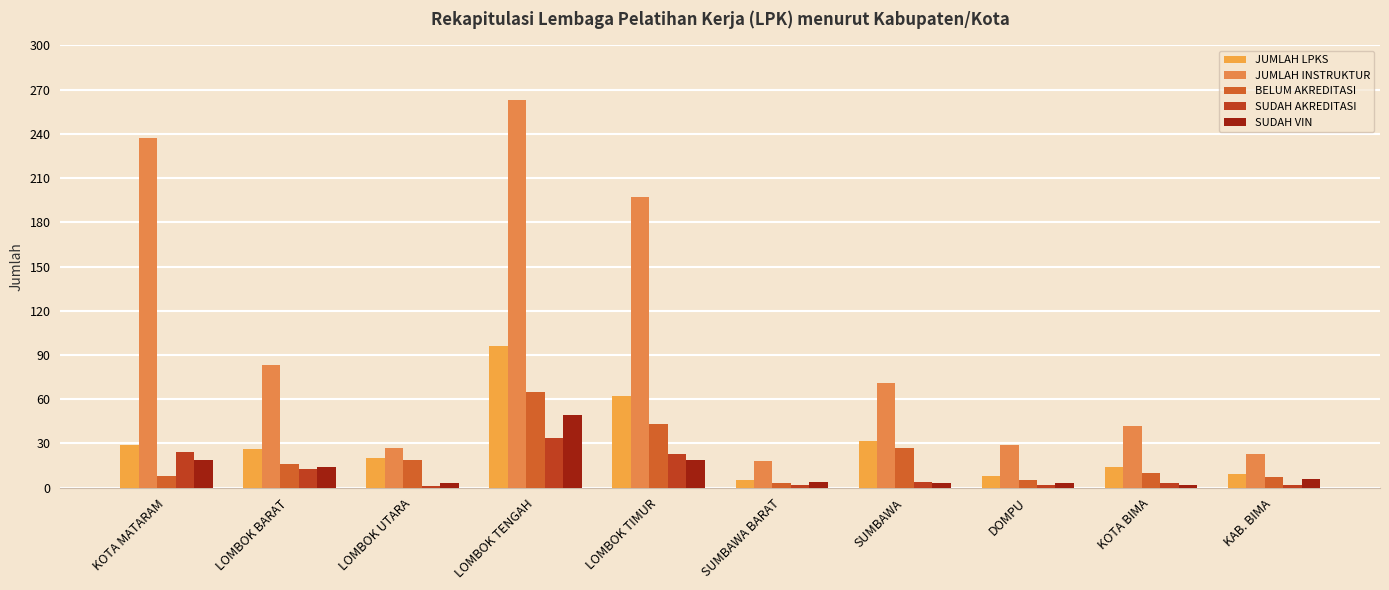

How many data points in SUDAH AKREDITASI are less than 4?

5